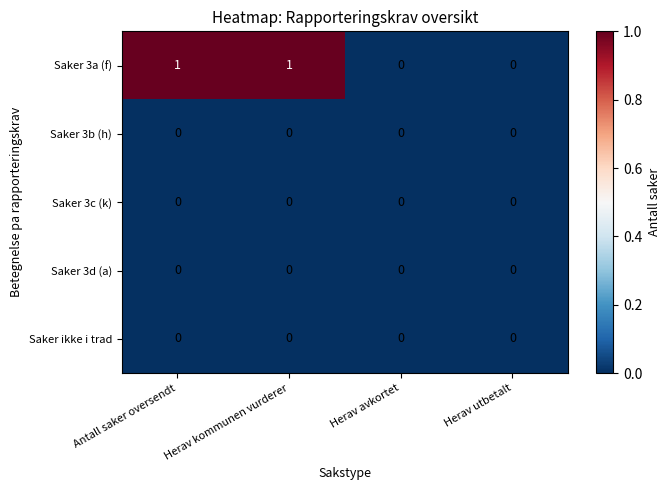

Which series has the largest total across all categories?

Saker 3a (f)